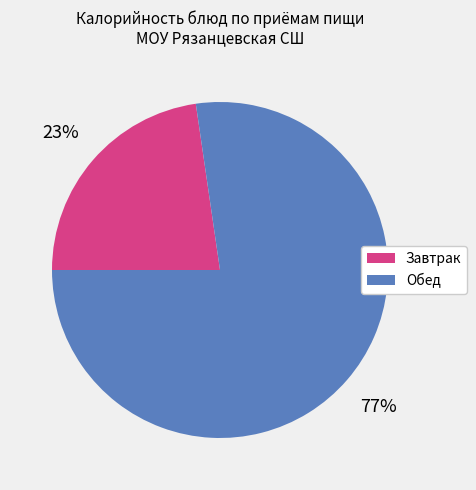

To the nearest percent, what is the average slice percentage?

50%